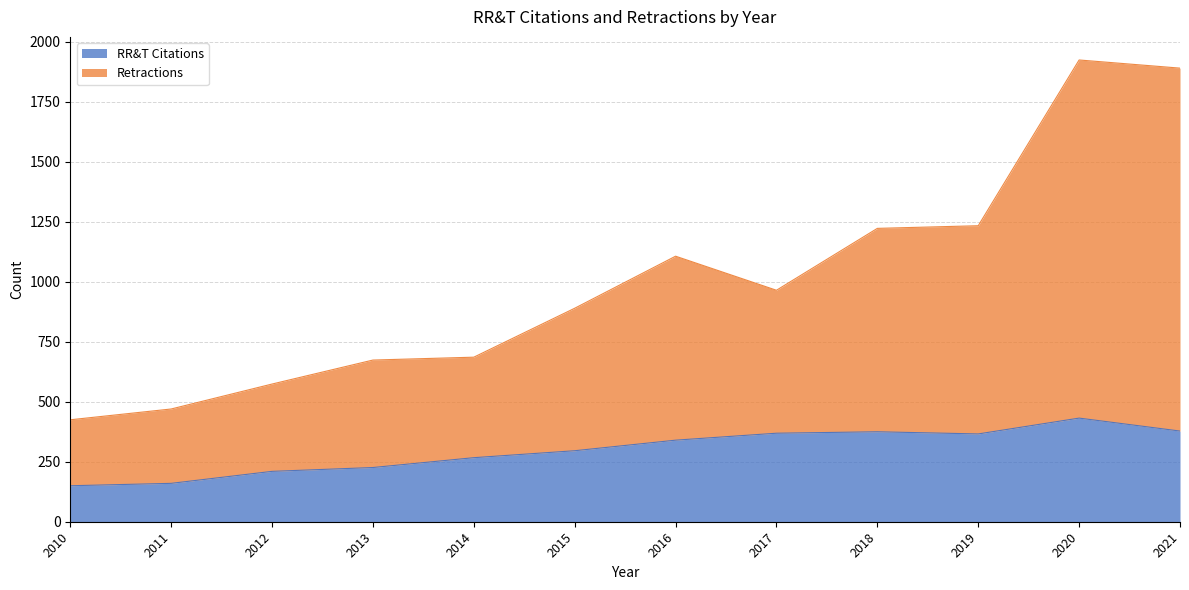

What is the difference between the maximum and minimum values in the RR&T Citations series?

282